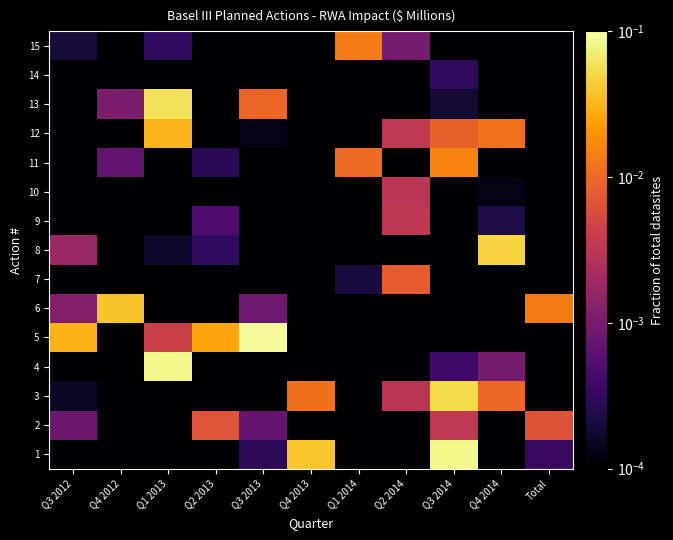

Reading left to right, transcribe all the data shown in this chart.

1: Q3 2012=0.0	Q4 2012=0.0	Q1 2013=0.0	Q2 2013=0.0	Q3 2013=0.0	Q4 2013=0.0	Q1 2014=0.0	Q2 2014=0.0	Q3 2014=0.1	Q4 2014=0.0	Total=0.0
2: Q3 2012=0.0	Q4 2012=0.0	Q1 2013=0.0	Q2 2013=0.0	Q3 2013=0.0	Q4 2013=0.0	Q1 2014=0.0	Q2 2014=0.0	Q3 2014=0.0	Q4 2014=0.0	Total=0.0
3: Q3 2012=0.0	Q4 2012=0.0	Q1 2013=0.0	Q2 2013=0.0	Q3 2013=0.0	Q4 2013=0.0	Q1 2014=0.0	Q2 2014=0.0	Q3 2014=0.1	Q4 2014=0.0	Total=0.0
4: Q3 2012=0.0	Q4 2012=0.0	Q1 2013=0.1	Q2 2013=0.0	Q3 2013=0.0	Q4 2013=0.0	Q1 2014=0.0	Q2 2014=0.0	Q3 2014=0.0	Q4 2014=0.0	Total=0.0
5: Q3 2012=0.0	Q4 2012=0.0	Q1 2013=0.0	Q2 2013=0.0	Q3 2013=0.1	Q4 2013=0.0	Q1 2014=0.0	Q2 2014=0.0	Q3 2014=0.0	Q4 2014=0.0	Total=0.0
6: Q3 2012=0.0	Q4 2012=0.0	Q1 2013=0.0	Q2 2013=0.0	Q3 2013=0.0	Q4 2013=0.0	Q1 2014=0.0	Q2 2014=0.0	Q3 2014=0.0	Q4 2014=0.0	Total=0.0
7: Q3 2012=0.0	Q4 2012=0.0	Q1 2013=0.0	Q2 2013=0.0	Q3 2013=0.0	Q4 2013=0.0	Q1 2014=0.0	Q2 2014=0.0	Q3 2014=0.0	Q4 2014=0.0	Total=0.0
8: Q3 2012=0.0	Q4 2012=0.0	Q1 2013=0.0	Q2 2013=0.0	Q3 2013=0.0	Q4 2013=0.0	Q1 2014=0.0	Q2 2014=0.0	Q3 2014=0.0	Q4 2014=0.0	Total=0.0
9: Q3 2012=0.0	Q4 2012=0.0	Q1 2013=0.0	Q2 2013=0.0	Q3 2013=0.0	Q4 2013=0.0	Q1 2014=0.0	Q2 2014=0.0	Q3 2014=0.0	Q4 2014=0.0	Total=0.0
10: Q3 2012=0.0	Q4 2012=0.0	Q1 2013=0.0	Q2 2013=0.0	Q3 2013=0.0	Q4 2013=0.0	Q1 2014=0.0	Q2 2014=0.0	Q3 2014=0.0	Q4 2014=0.0	Total=0.0
11: Q3 2012=0.0	Q4 2012=0.0	Q1 2013=0.0	Q2 2013=0.0	Q3 2013=0.0	Q4 2013=0.0	Q1 2014=0.0	Q2 2014=0.0	Q3 2014=0.0	Q4 2014=0.0	Total=0.0
12: Q3 2012=0.0	Q4 2012=0.0	Q1 2013=0.0	Q2 2013=0.0	Q3 2013=0.0	Q4 2013=0.0	Q1 2014=0.0	Q2 2014=0.0	Q3 2014=0.0	Q4 2014=0.0	Total=0.0
13: Q3 2012=0.0	Q4 2012=0.0	Q1 2013=0.1	Q2 2013=0.0	Q3 2013=0.0	Q4 2013=0.0	Q1 2014=0.0	Q2 2014=0.0	Q3 2014=0.0	Q4 2014=0.0	Total=0.0
14: Q3 2012=0.0	Q4 2012=0.0	Q1 2013=0.0	Q2 2013=0.0	Q3 2013=0.0	Q4 2013=0.0	Q1 2014=0.0	Q2 2014=0.0	Q3 2014=0.0	Q4 2014=0.0	Total=0.0
15: Q3 2012=0.0	Q4 2012=0.0	Q1 2013=0.0	Q2 2013=0.0	Q3 2013=0.0	Q4 2013=0.0	Q1 2014=0.0	Q2 2014=0.0	Q3 2014=0.0	Q4 2014=0.0	Total=0.0